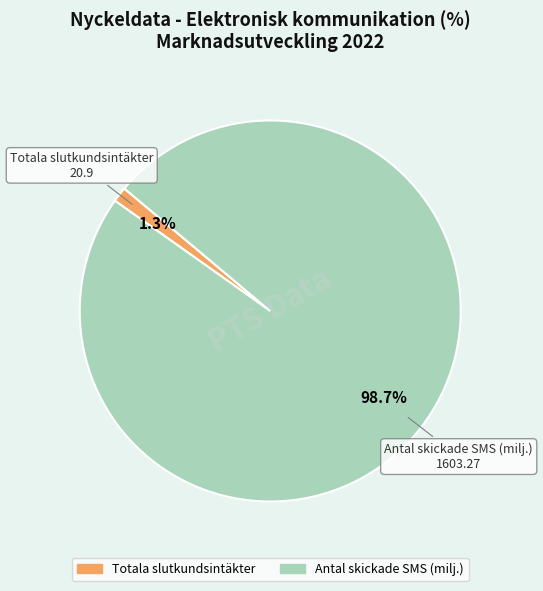

Does any single category account for the majority?

Yes